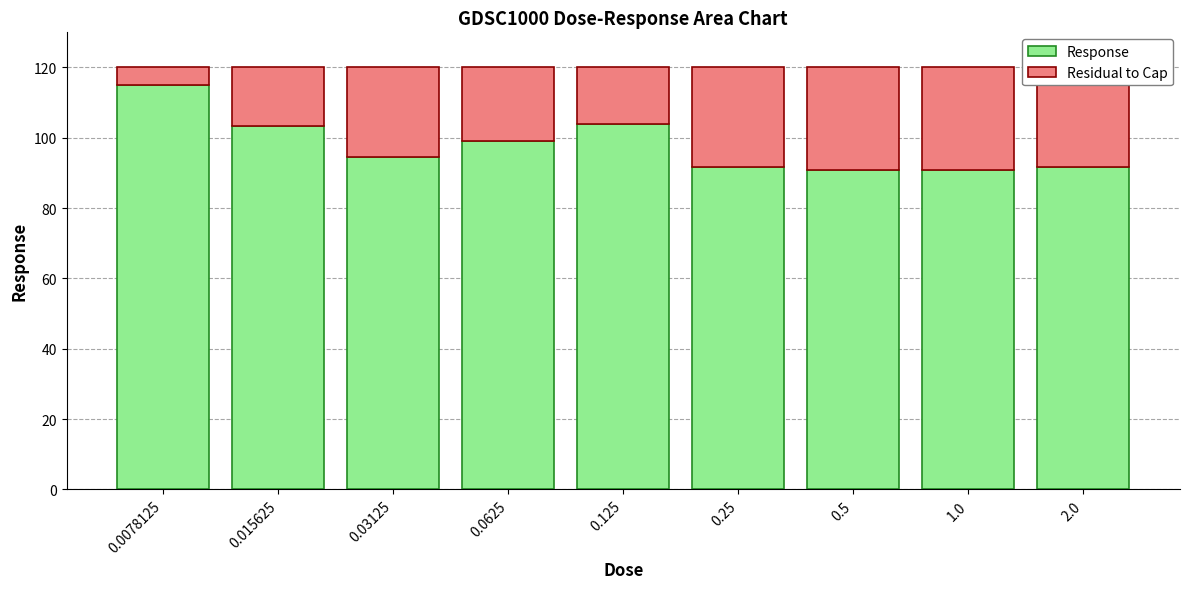

What is the lowest value of the Response series?

90.8